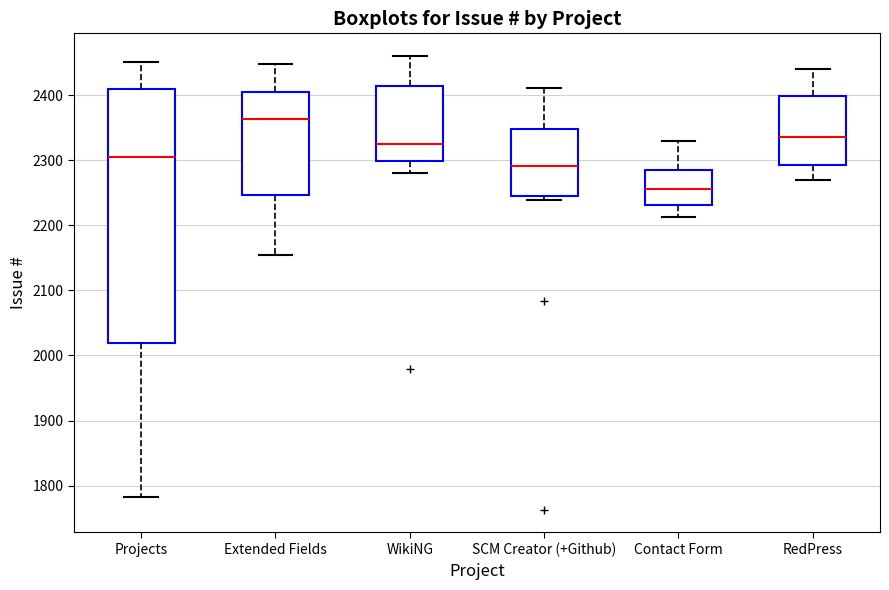

Reading left to right, read every box against the y-axis: the position of its median line, the range the box covers, and the ends of its whiskers. The values are not printed on the chart, so give them approximately, as read against the axis.

Projects: median 2310, box 2020 to 2410, whiskers 1780 to 2450
Extended Fields: median 2360, box 2250 to 2410, whiskers 2160 to 2450
WikiNG: median 2330, box 2300 to 2410, whiskers 2280 to 2460
SCM Creator (+Github): median 2290, box 2240 to 2350, whiskers 2240 (just below the box's lower edge) to 2410
Contact Form: median 2260, box 2230 to 2290, whiskers 2210 to 2330
RedPress: median 2340, box 2290 to 2400, whiskers 2270 to 2440